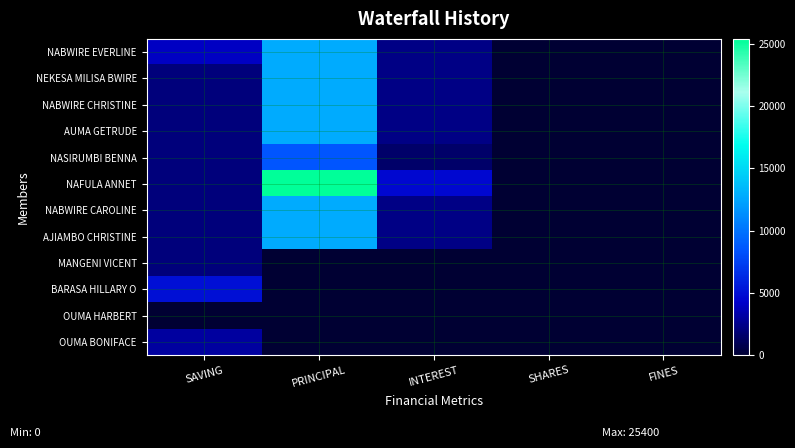

Rank the series by their maximum value, from lowest to highest.

OUMA HARBERT, MANGENI VICENT, OUMA BONIFACE, BARASA HILLARY O, NASIRUMBI BENNA, NABWIRE EVERLINE, NEKESA MILISA BWIRE, NABWIRE CHRISTINE, AUMA GETRUDE, NABWIRE CAROLINE, AJIAMBO CHRISTINE, NAFULA ANNET